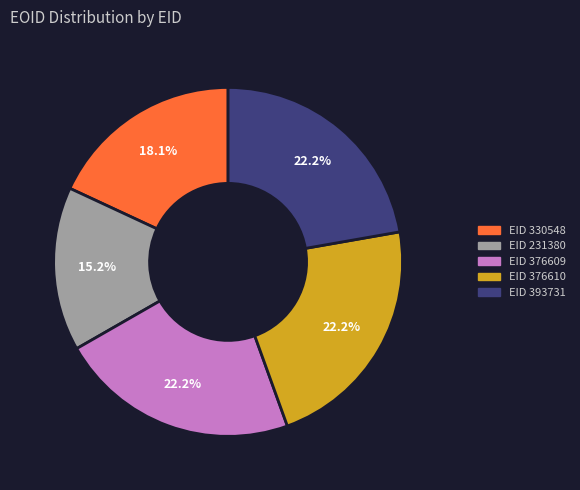

Is there a majority slice in this chart?

No